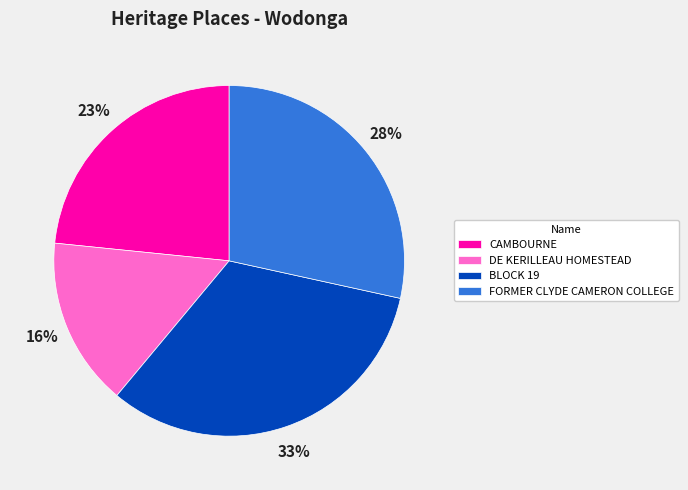

To the nearest percent, what is the average slice percentage?

25%